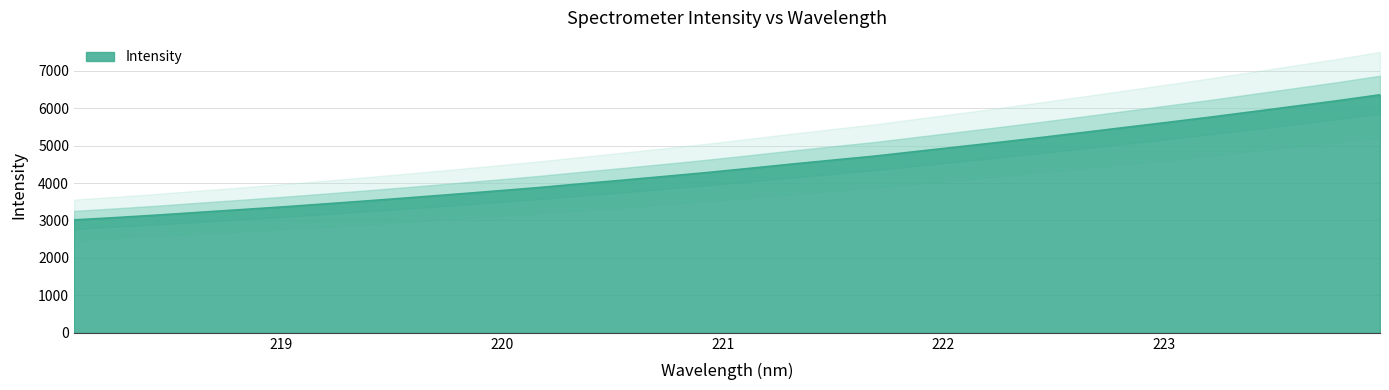

List the labels in order of value, smallest first.

218.0596, 218.2508, 218.442, 218.6332, 218.8244, 219.0156, 219.2067, 219.3979, 219.589, 219.7801, 219.9712, 220.1623, 220.3533, 220.5444, 220.7354, 220.9264, 221.1174, 221.3083, 221.4993, 221.6902, 221.8812, 222.0721, 222.263, 222.4538, 222.6447, 222.8355, 223.0264, 223.2172, 223.408, 223.5987, 223.7895, 223.9802